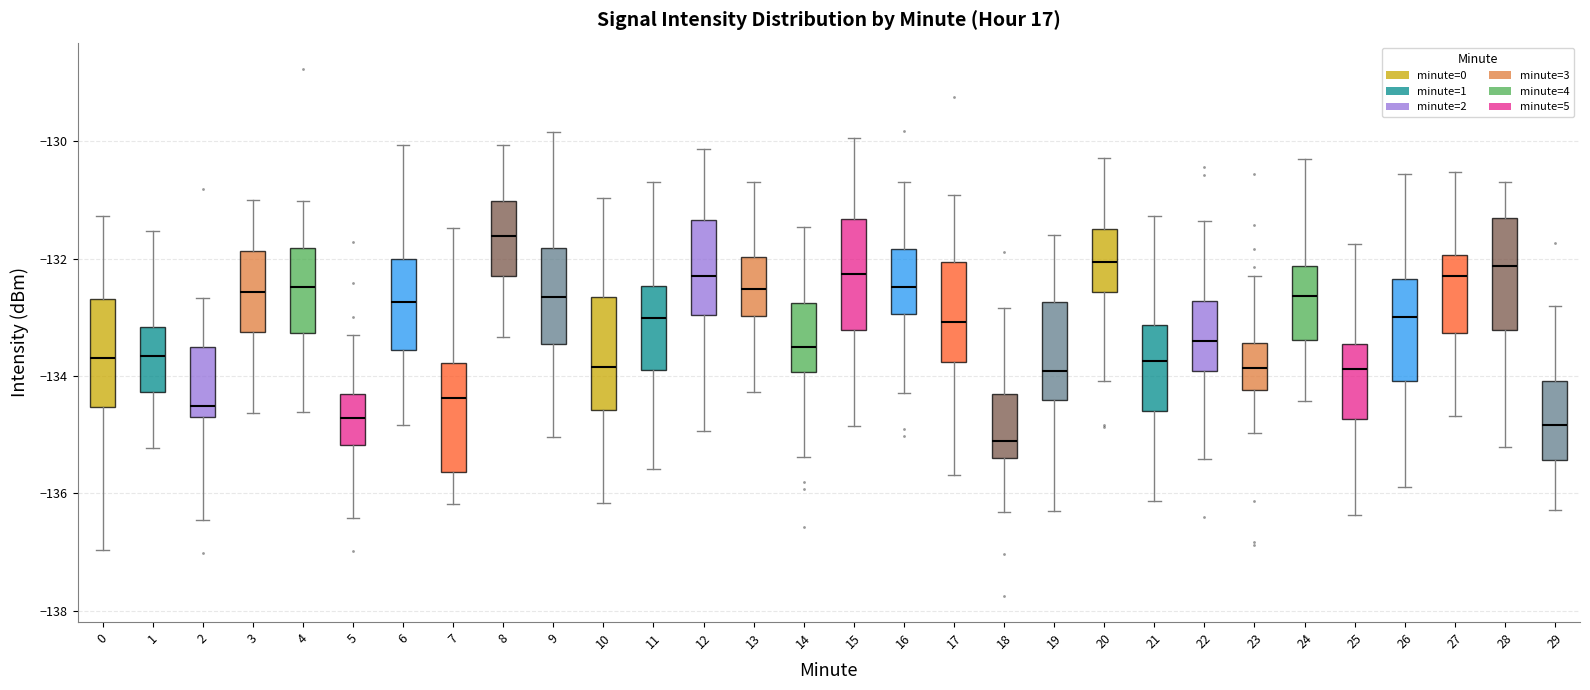

Where is the lower edge of the box at x = 17 on the y-axis? The values are not printed on the chart, so give them approximately, as read against the axis.

-133.8